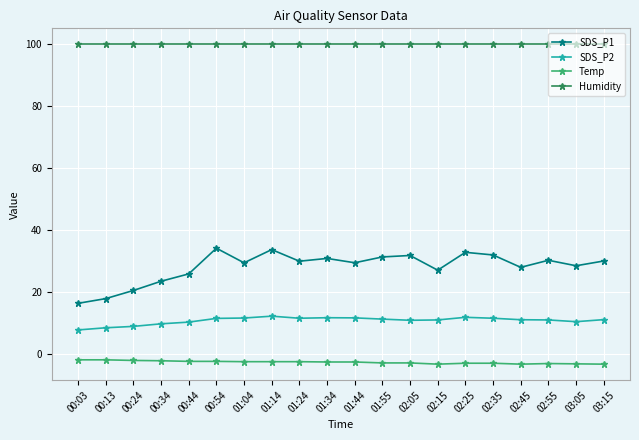

At which label does SDS_P1 first exceed 29?

00:54